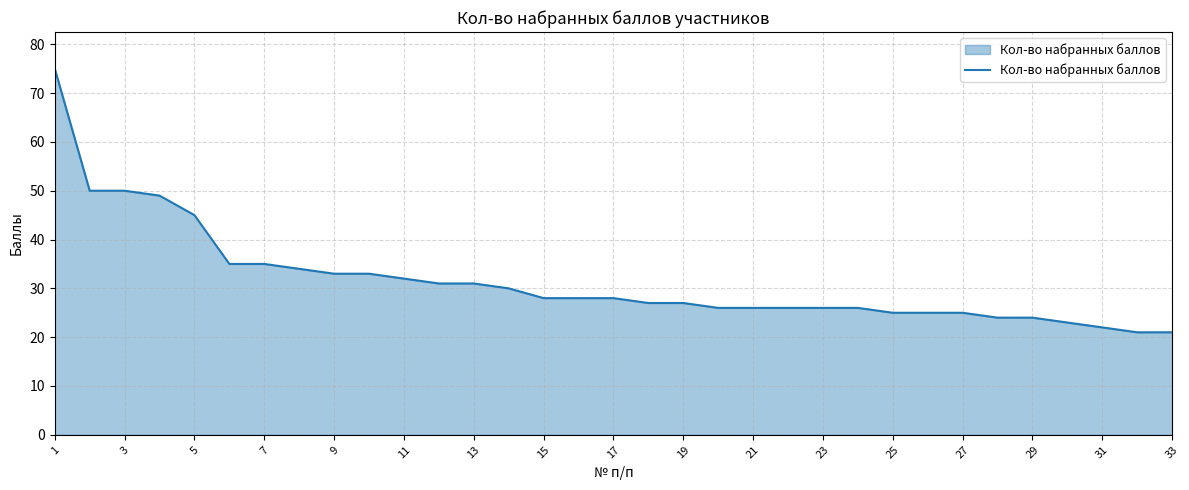

What is the smallest value displayed?

21